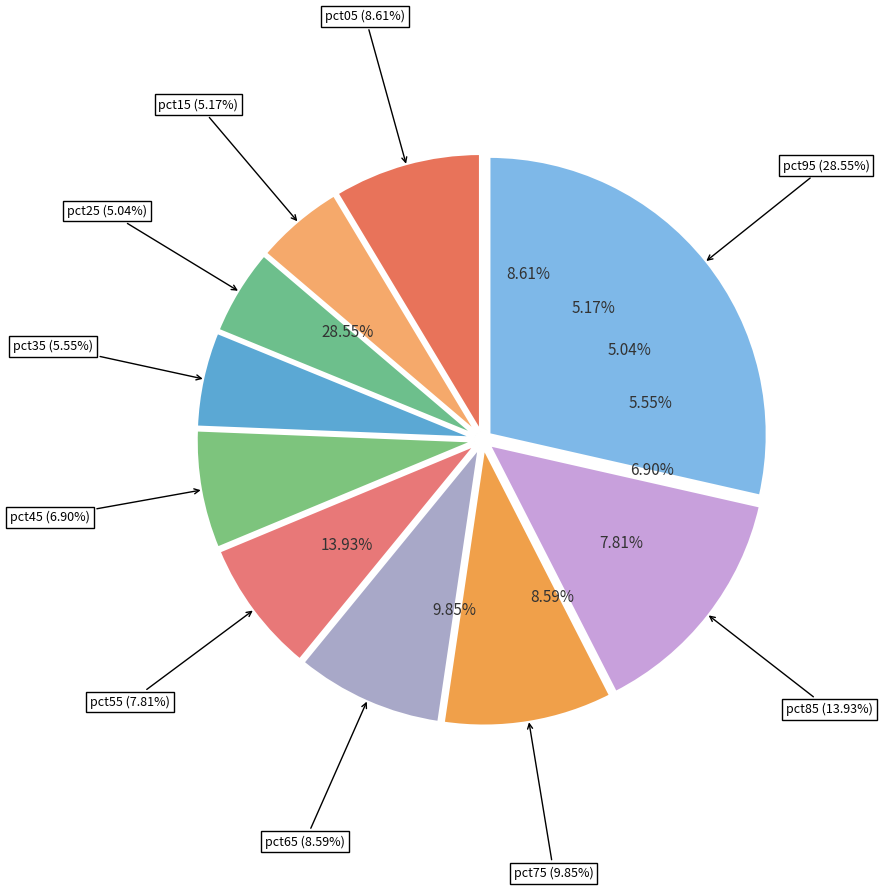

Which slice is the largest?

pct95